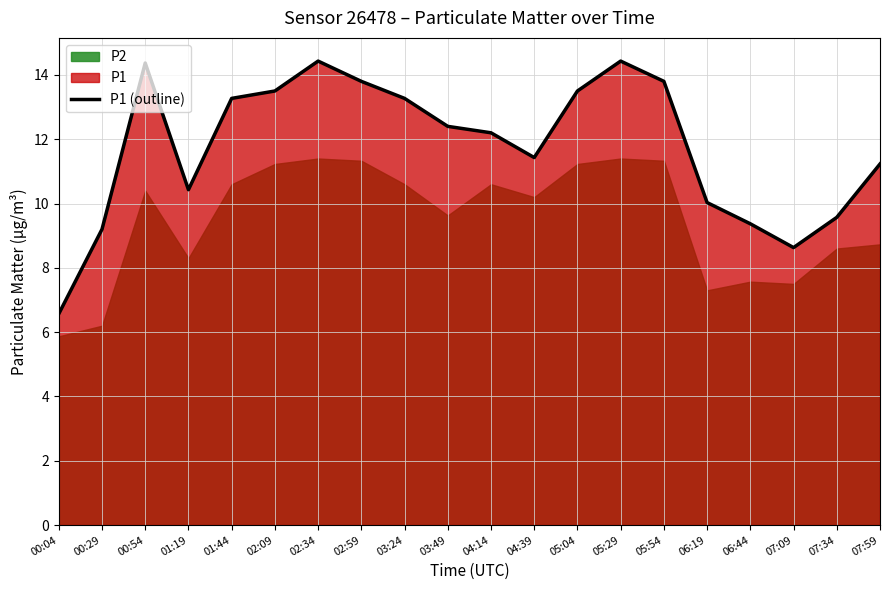

At which label does P1 (outline) first exceed 12?

00:54